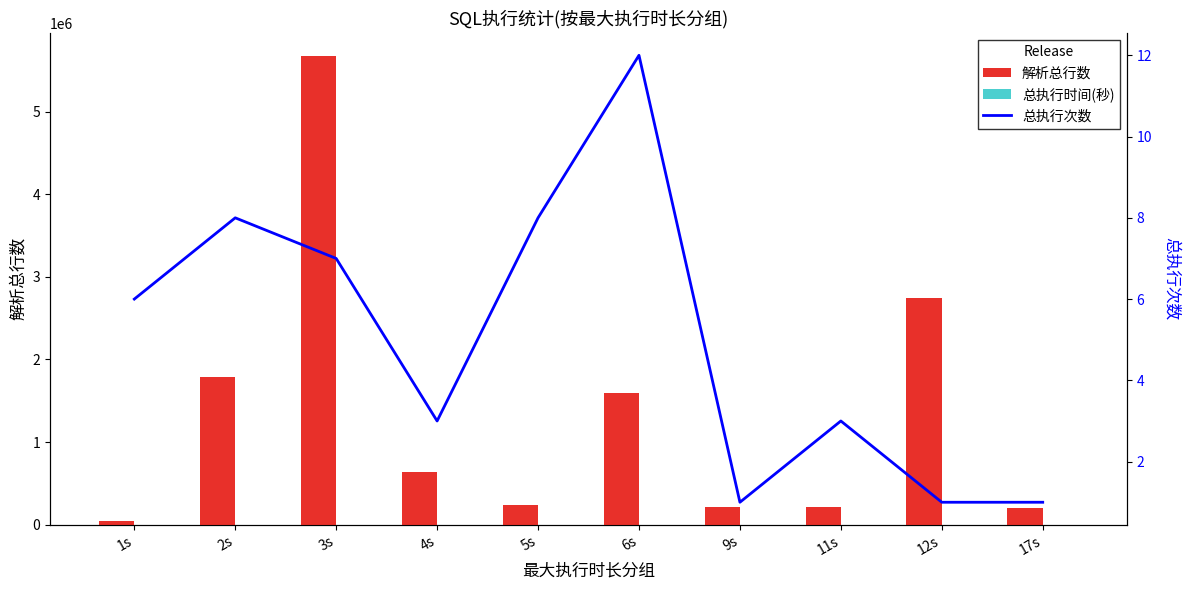

Which category has the highest value across all series?

3s